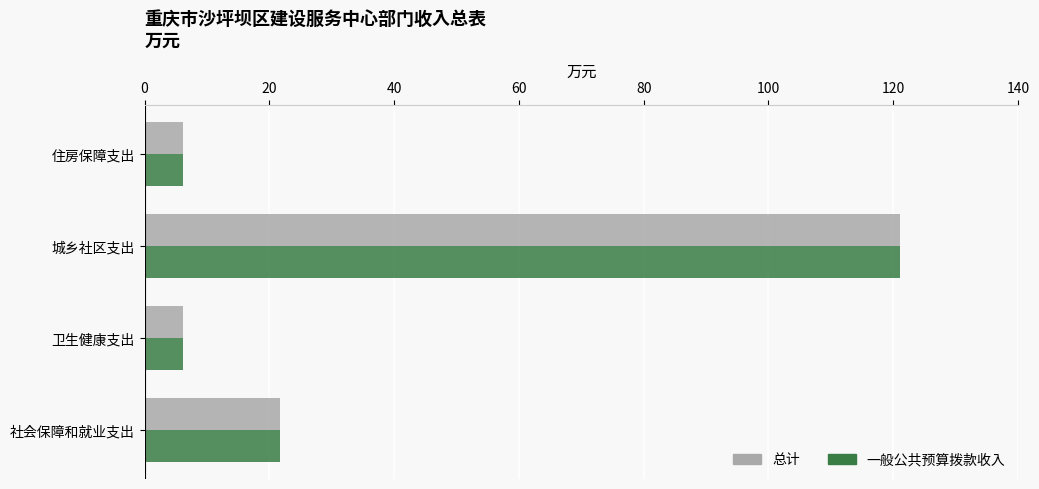

Is the value of 一般公共预算拨款收入 at 城乡社区支出 greater than the value of 总计 at 社会保障和就业支出?

Yes